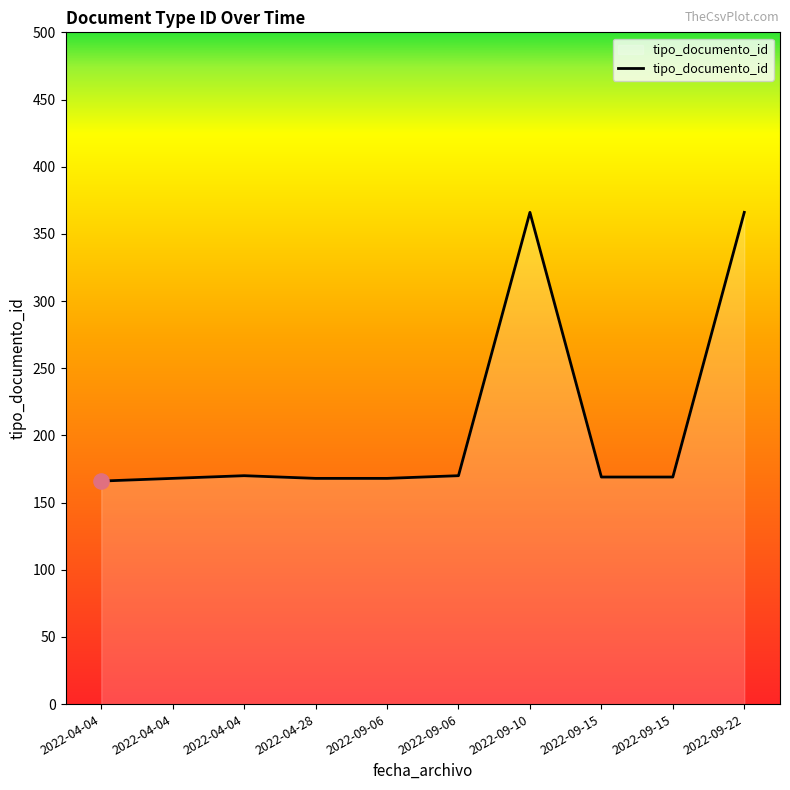

What is the ratio of the value at 2022-09-06 to the value at 2022-09-06?

1.0